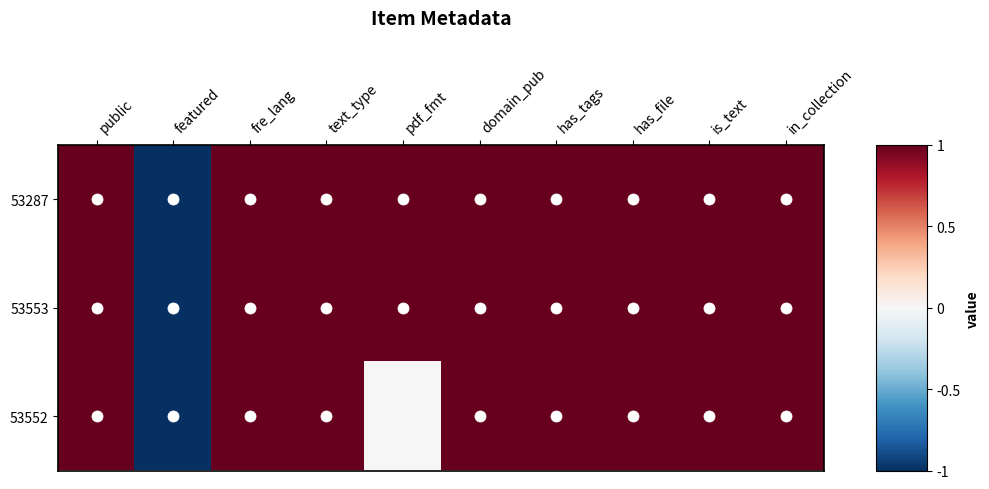

List the series in order of their peak value, highest first.

53287, 53553, 53552